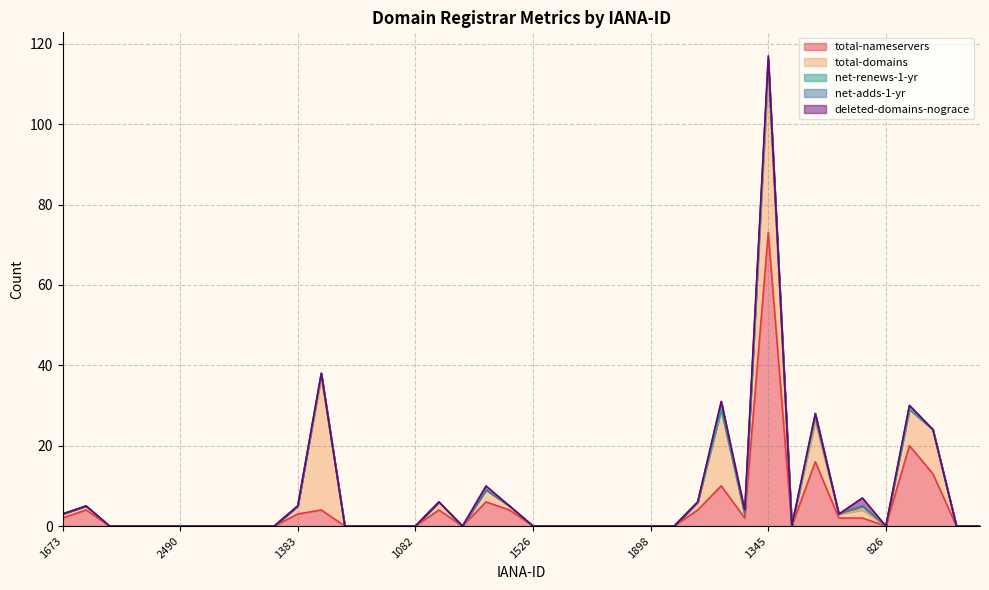

Reading left to right, what are all the values shown in this chart?

total-nameservers: 1673=2	1728=4	1755=0	1861=0	2374=0	2490=0	1153=0	1262=0	1336=0	1366=0	1383=3	1408=4	809=0	839=0	976=0	1082=0	1150=4	1463=0	1479=6	1495=4	1526=0	1564=0	1723=0	1745=0	1858=0	1898=0	2477=0	1151=4	1251=10	1291=2	1345=73	1375=0	1390=16	1443=2	675=2	826=0	895=20	1011=13	1110=0	1449=0
total-domains: 1673=1	1728=1	1755=0	1861=0	2374=0	2490=0	1153=0	1262=0	1336=0	1366=0	1383=2	1408=33	809=0	839=0	976=0	1082=0	1150=2	1463=0	1479=3	1495=1	1526=0	1564=0	1723=0	1745=0	1858=0	1898=0	2477=0	1151=2	1251=19	1291=1	1345=40	1375=0	1390=10	1443=1	675=2	826=0	895=9	1011=11	1110=0	1449=0
net-renews-1-yr: 1673=0	1728=0	1755=0	1861=0	2374=0	2490=0	1153=0	1262=0	1336=0	1366=0	1383=0	1408=1	809=0	839=0	976=0	1082=0	1150=0	1463=0	1479=0	1495=0	1526=0	1564=0	1723=0	1745=0	1858=0	1898=0	2477=0	1151=0	1251=0	1291=0	1345=3	1375=0	1390=1	1443=0	675=1	826=0	895=0	1011=0	1110=0	1449=0
net-adds-1-yr: 1673=0	1728=0	1755=0	1861=0	2374=0	2490=0	1153=0	1262=0	1336=0	1366=0	1383=0	1408=0	809=0	839=0	976=0	1082=0	1150=0	1463=0	1479=0	1495=0	1526=0	1564=0	1723=0	1745=0	1858=0	1898=0	2477=0	1151=0	1251=2	1291=0	1345=0	1375=0	1390=1	1443=0	675=0	826=0	895=1	1011=0	1110=0	1449=0
deleted-domains-nograce: 1673=0	1728=0	1755=0	1861=0	2374=0	2490=0	1153=0	1262=0	1336=0	1366=0	1383=0	1408=0	809=0	839=0	976=0	1082=0	1150=0	1463=0	1479=1	1495=0	1526=0	1564=0	1723=0	1745=0	1858=0	1898=0	2477=0	1151=0	1251=0	1291=1	1345=1	1375=0	1390=0	1443=0	675=2	826=0	895=0	1011=0	1110=0	1449=0